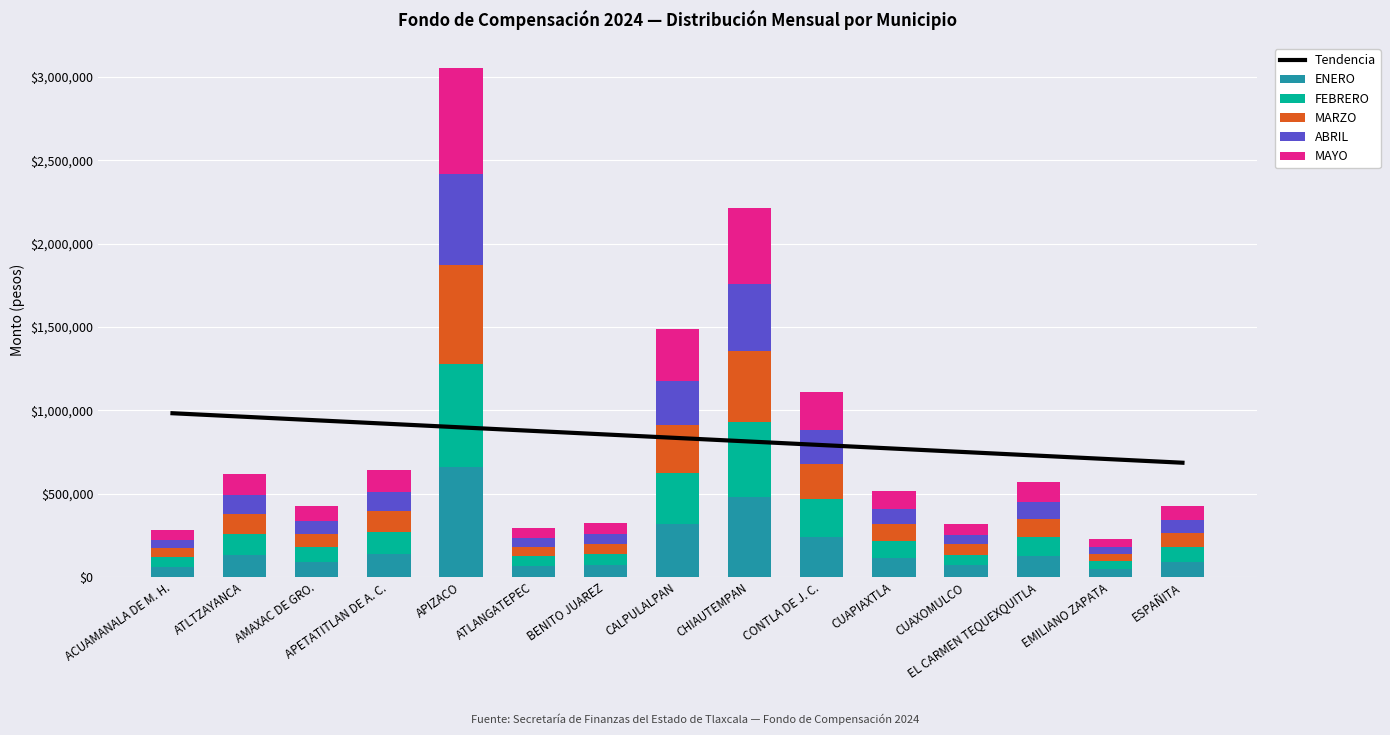

List the series in order of their peak value, highest first.

Tendencia, ENERO, MAYO, FEBRERO, MARZO, ABRIL